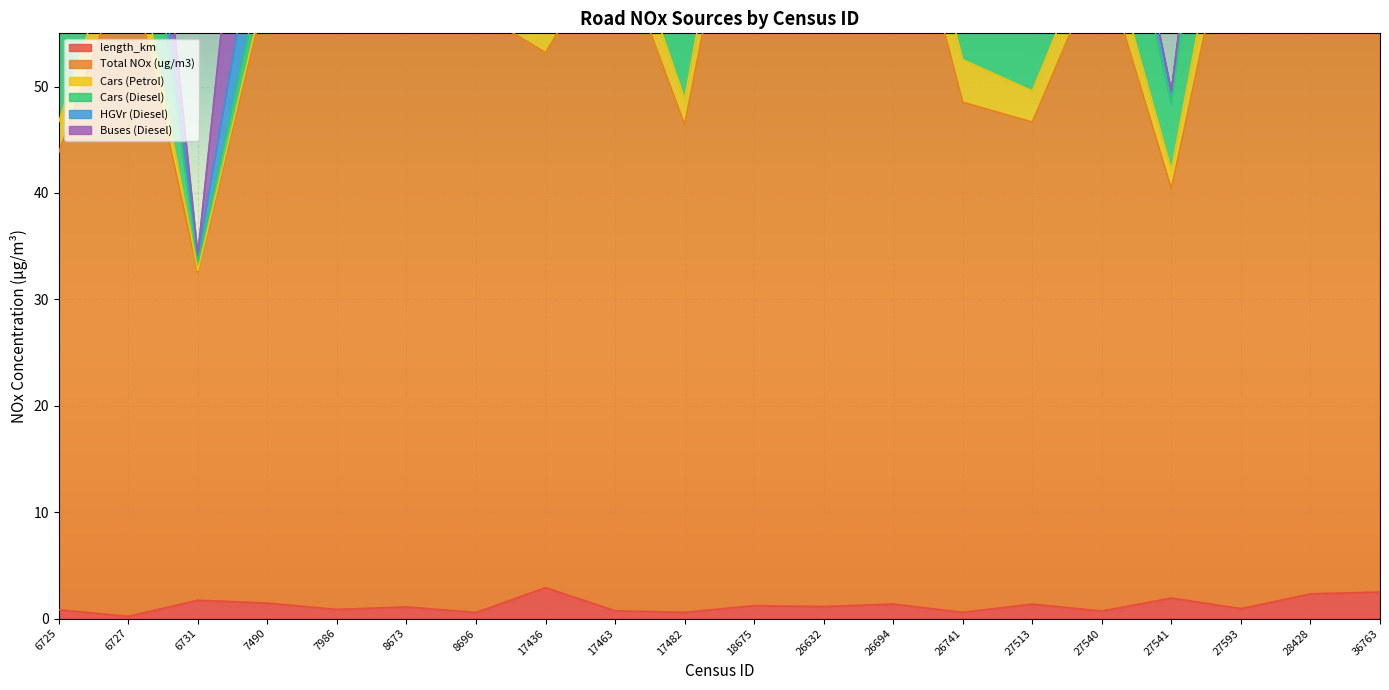

How many interior local peaks does the Cars (Diesel) series have?

6